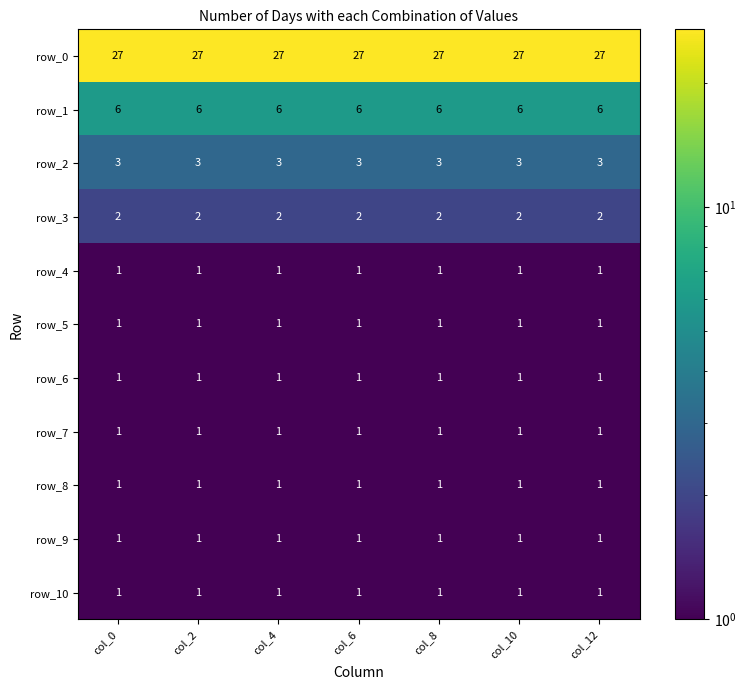

Count the number of categories in the chart.

7